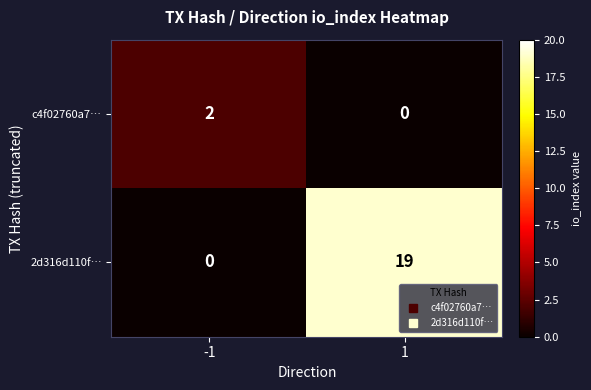

How many values in the 2d316d110f… series are below 19?

1